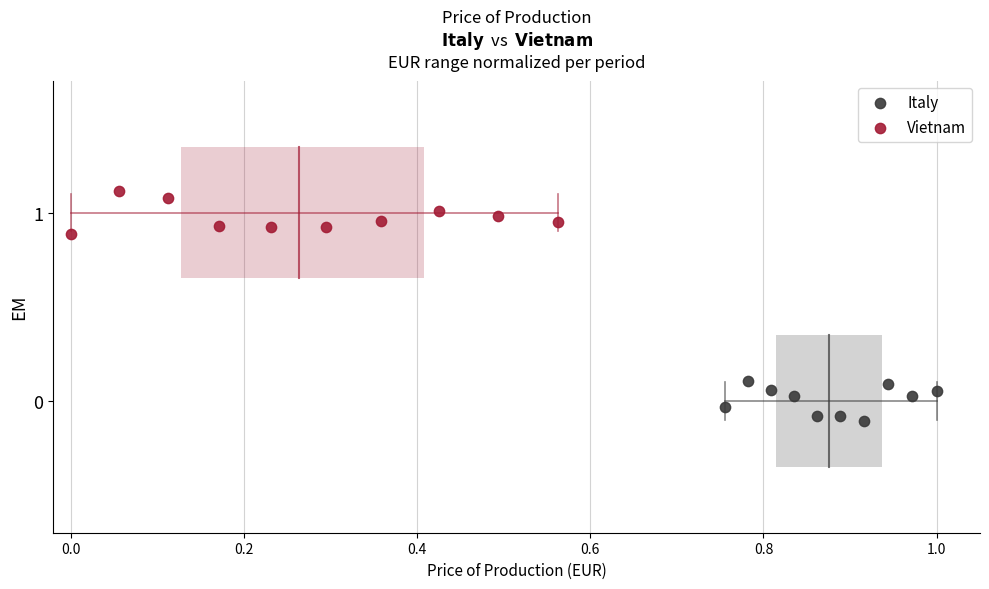

Which series contains the lowest Y value?

Italy